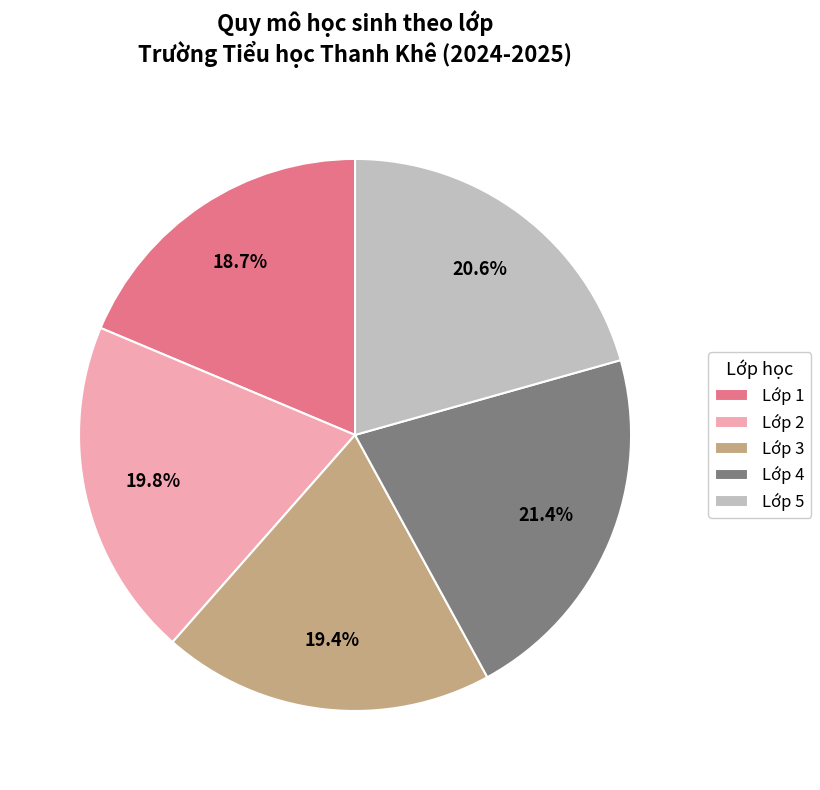

To the nearest percent, what percentage of the pie is Lớp 3?

19%